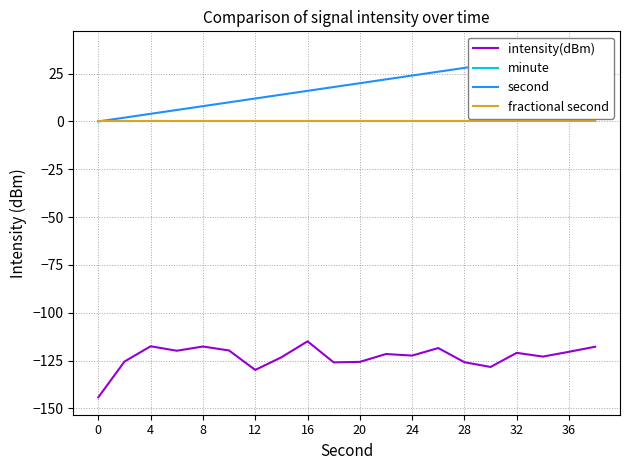

True or false: intensity(dBm) and minute intersect in this chart.

False